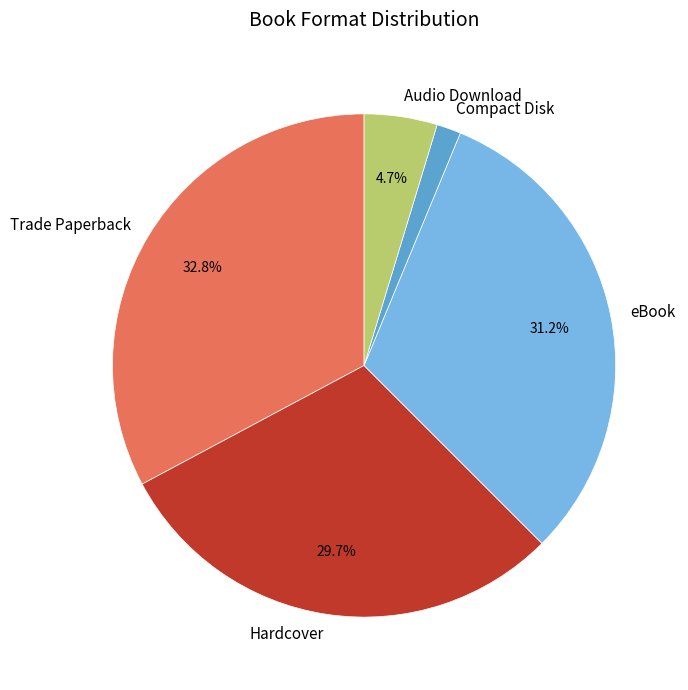

To the nearest percent, what percentage of the pie is Hardcover?

30%